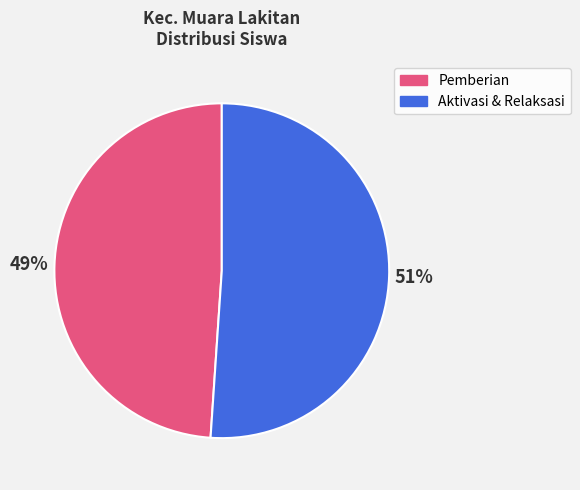

True or false: Aktivasi & Relaksasi accounts for 66% of the total.

False